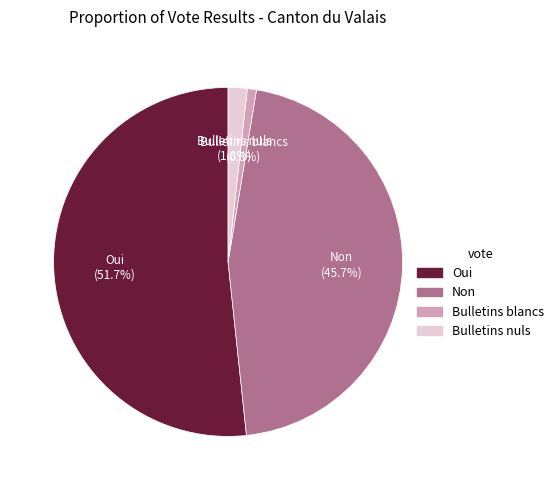

Rank the categories by value from lowest to highest.

Bulletins blancs, Bulletins nuls, Non, Oui